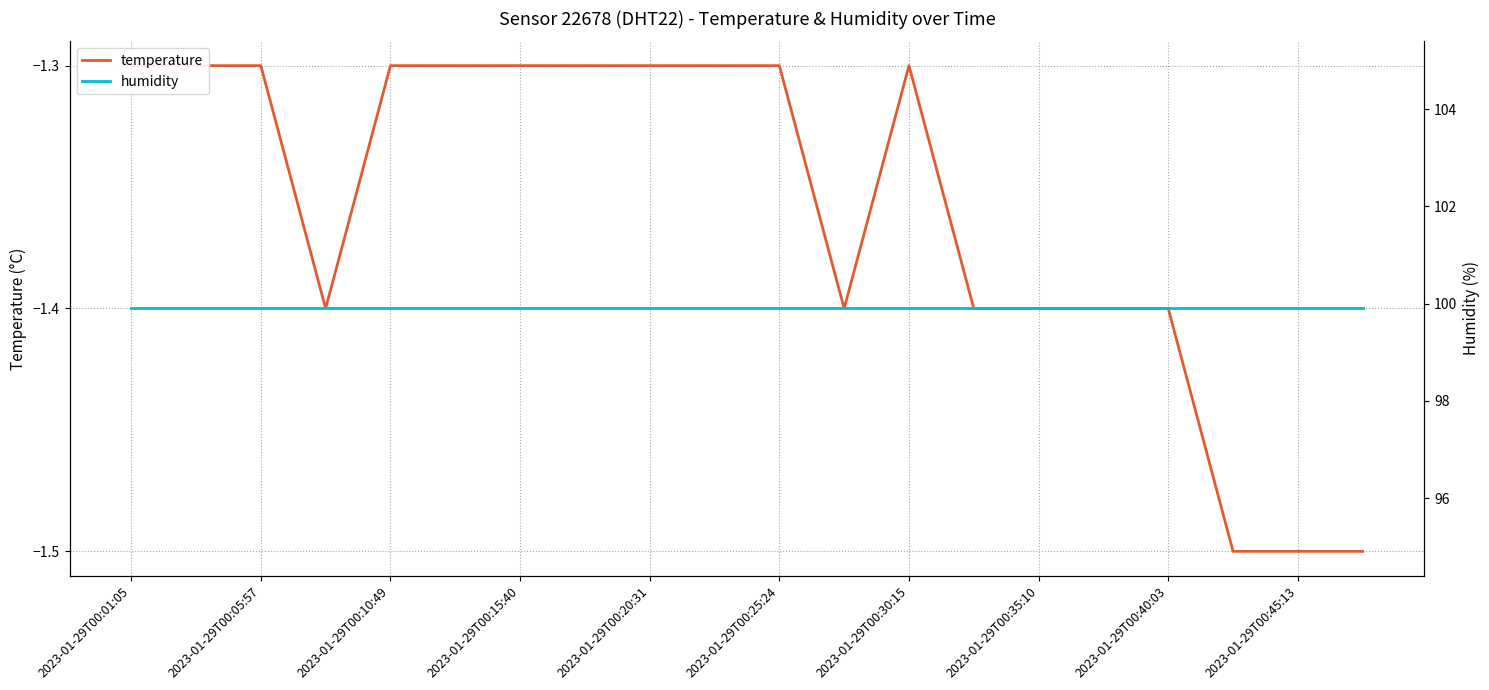

Reading left to right, what are all the values shown in this chart?

temperature: -1.3	-1.3	-1.3	-1.4	-1.3	-1.3	-1.3	-1.3	-1.3	-1.3	-1.3	-1.4	-1.3	-1.4	-1.4	-1.4	-1.4	-1.5	-1.5	-1.5
humidity: 99.9	99.9	99.9	99.9	99.9	99.9	99.9	99.9	99.9	99.9	99.9	99.9	99.9	99.9	99.9	99.9	99.9	99.9	99.9	99.9